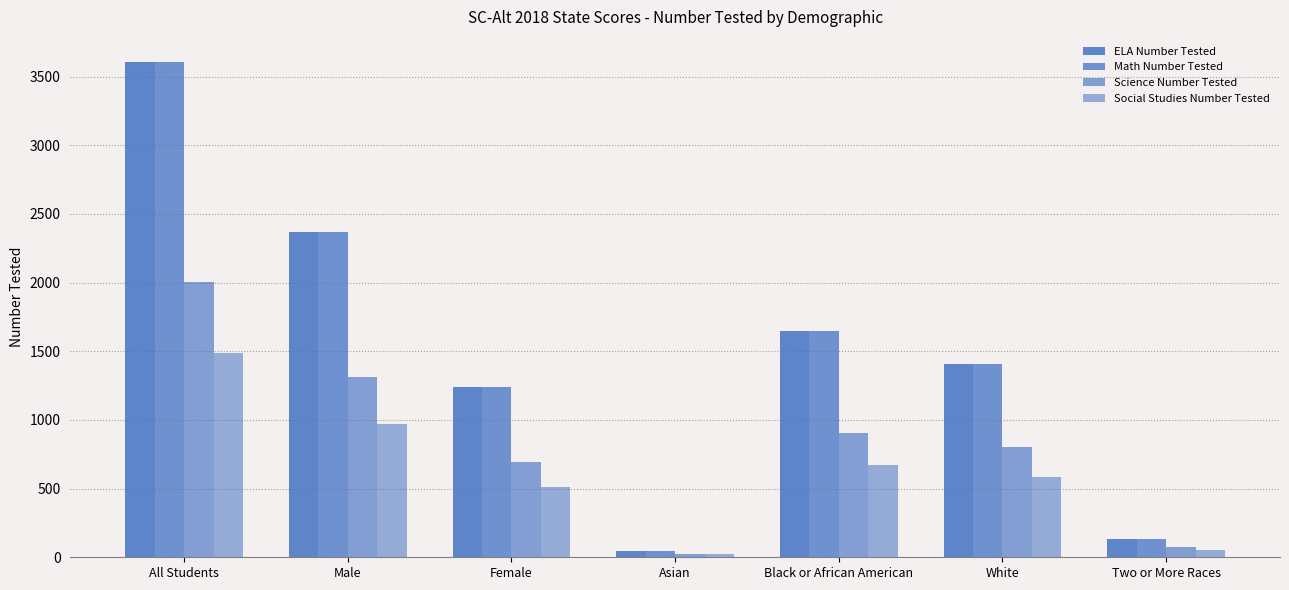

What is the difference between the maximum and second lowest values in the Science Number Tested series?

1932